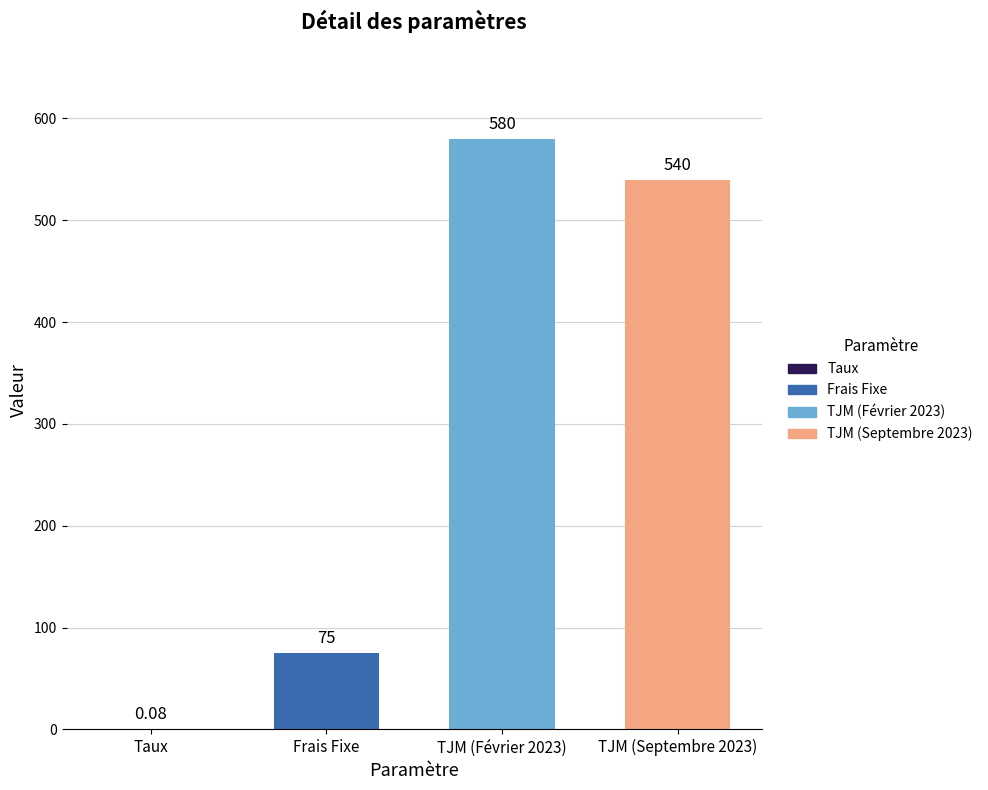

What is the maximum value shown in the chart?

580.0